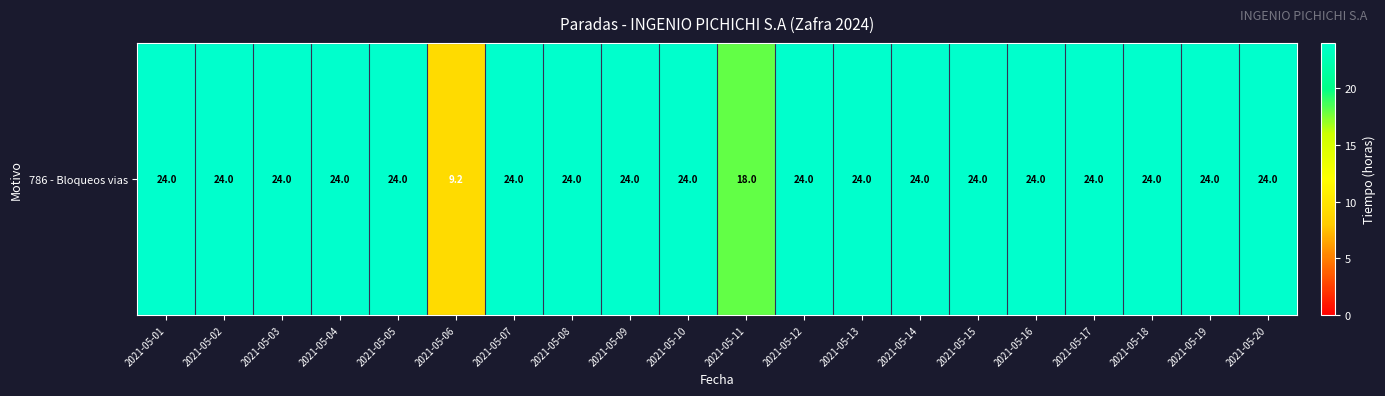

Which label corresponds to the largest value in the chart?

2021-05-01